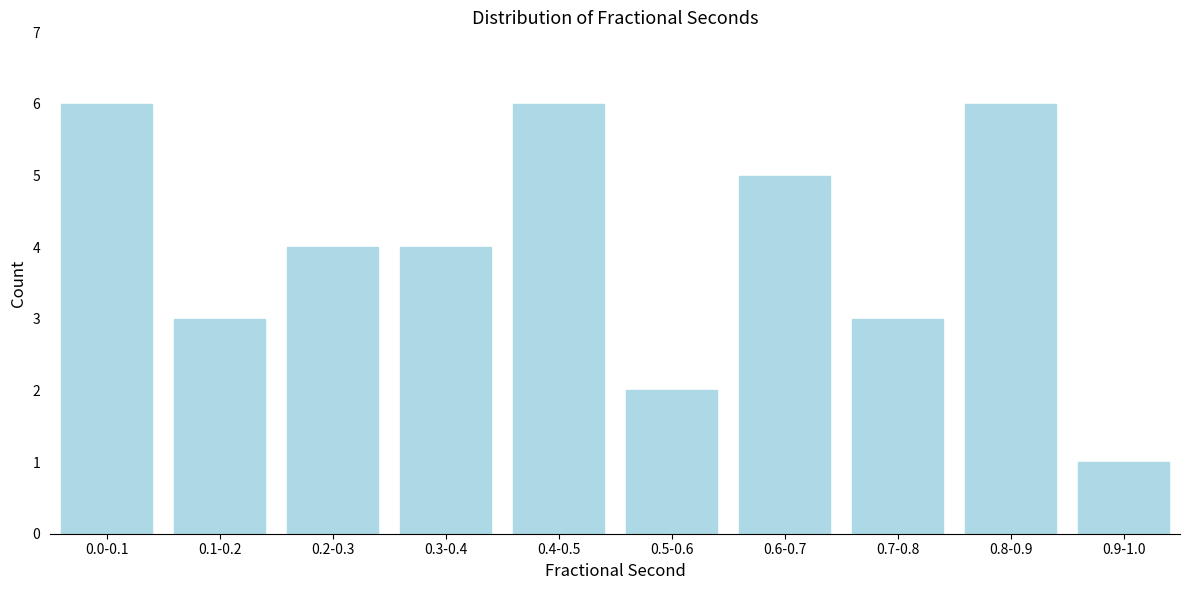

Reading left to right, what are all the values shown in this chart?

6	3	4	4	6	2	5	3	6	1